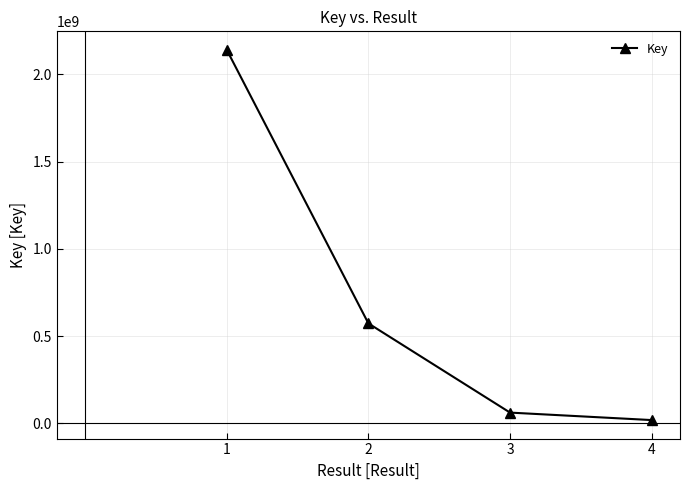

Between 1 and 3, which is larger?

1